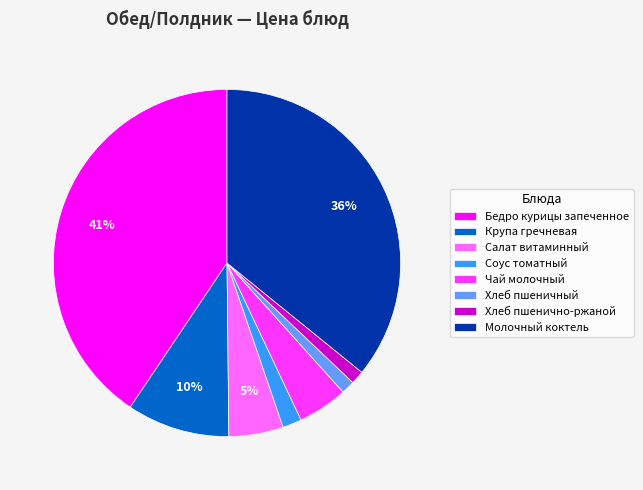

To the nearest percent, what is the combined percentage of Молочный коктель and Салат витаминный?

41%